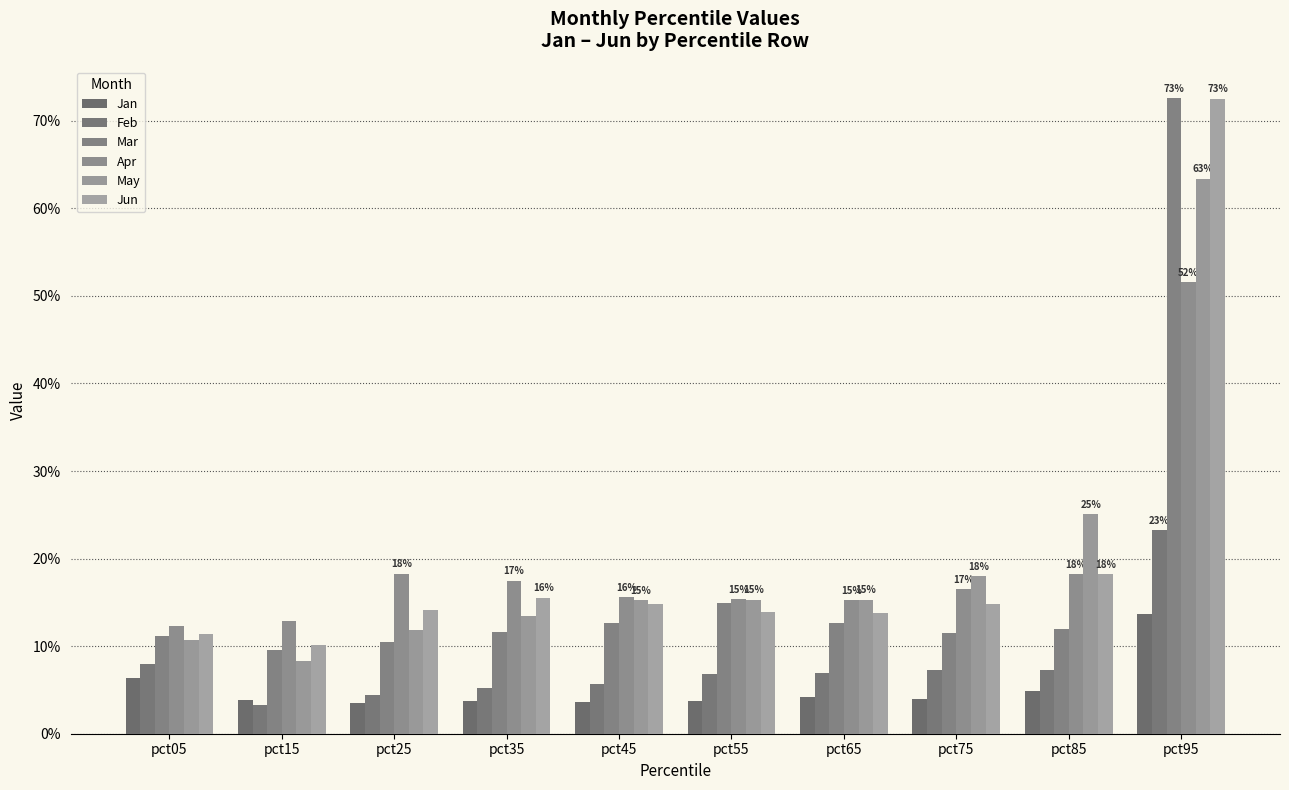

What is the difference between the maximum and second lowest values in the Jan series?

0.1